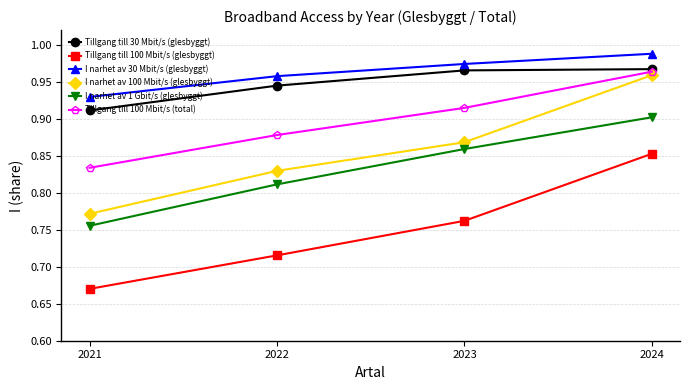

The Tillgang till 100 Mbit/s (total) series shows 1.3 at 2022. True or false?

False